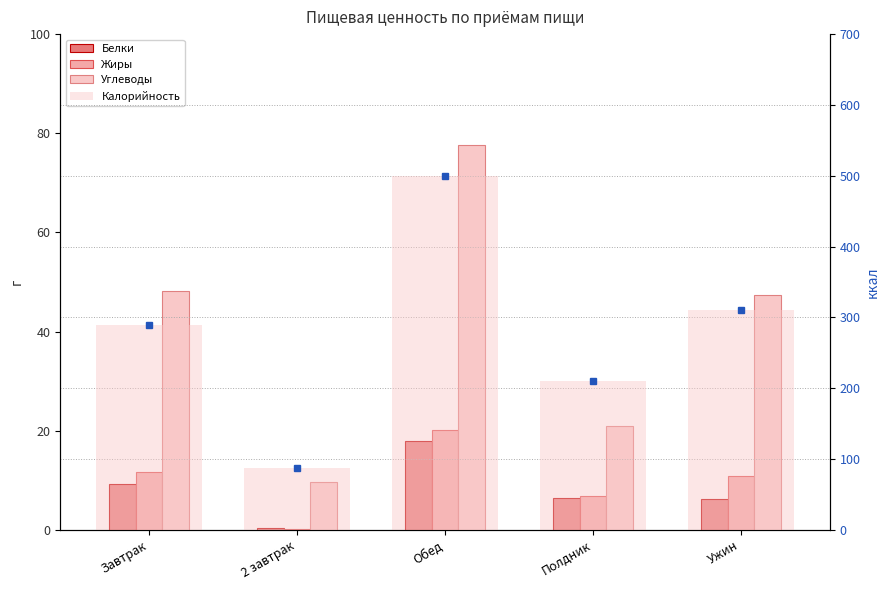

What is the sum of all Углеводы values?

203.6